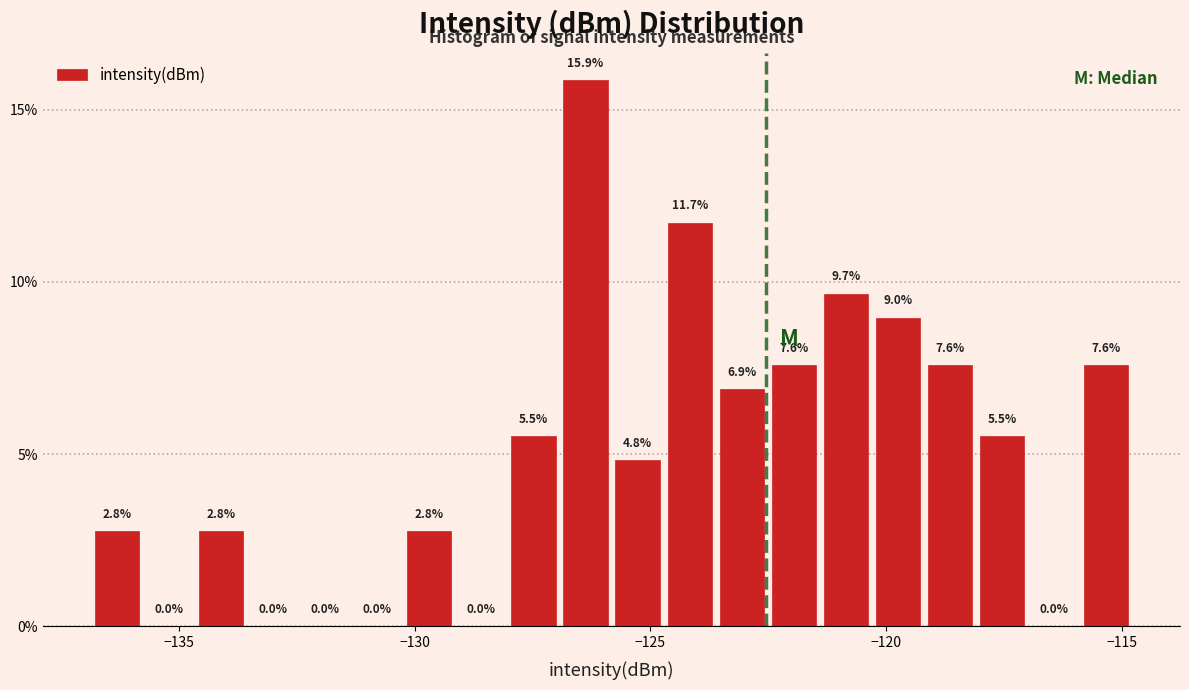

Around what value on the x-axis is the tallest bar? Give the approximate position of its centre, as read against the axis.

-126.5